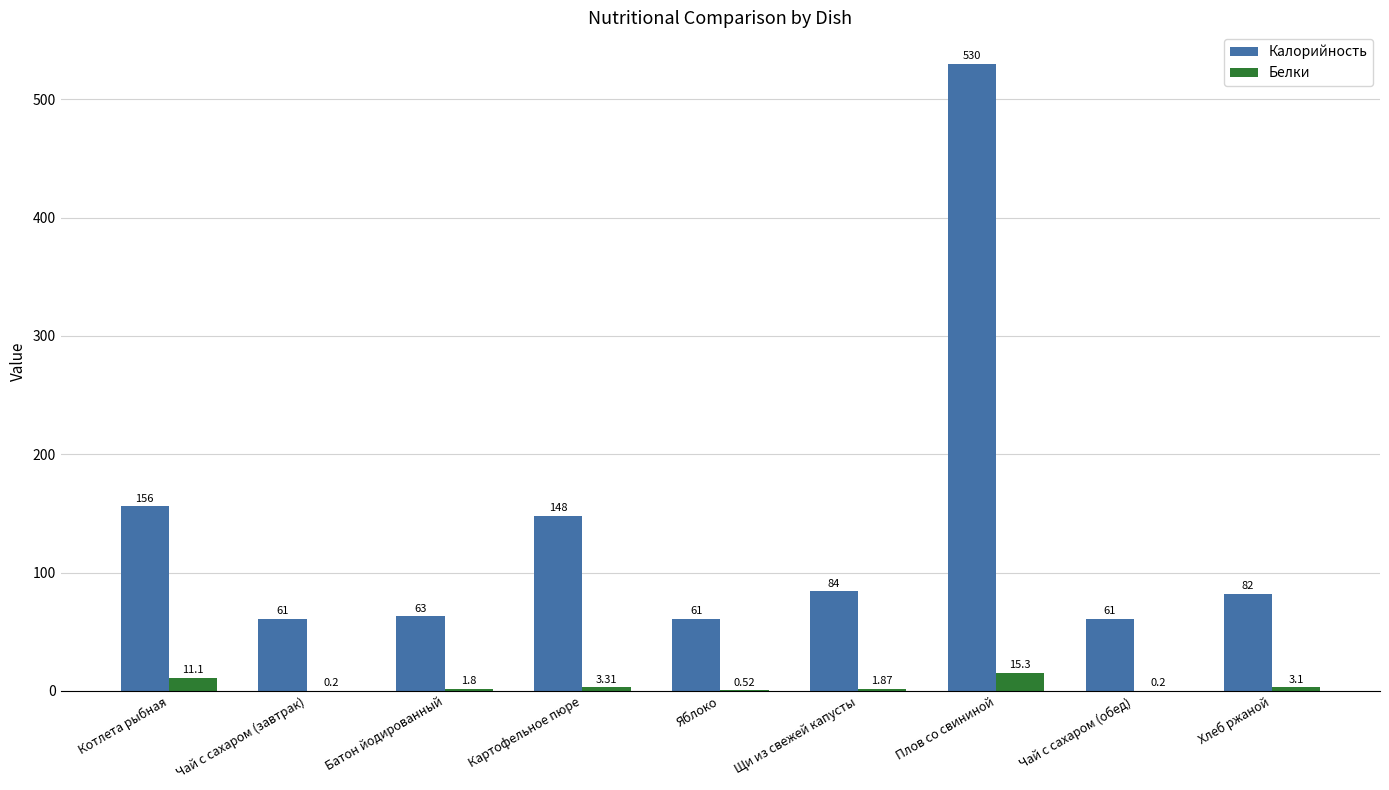

What is the sum of all Калорийность values?

1246.0